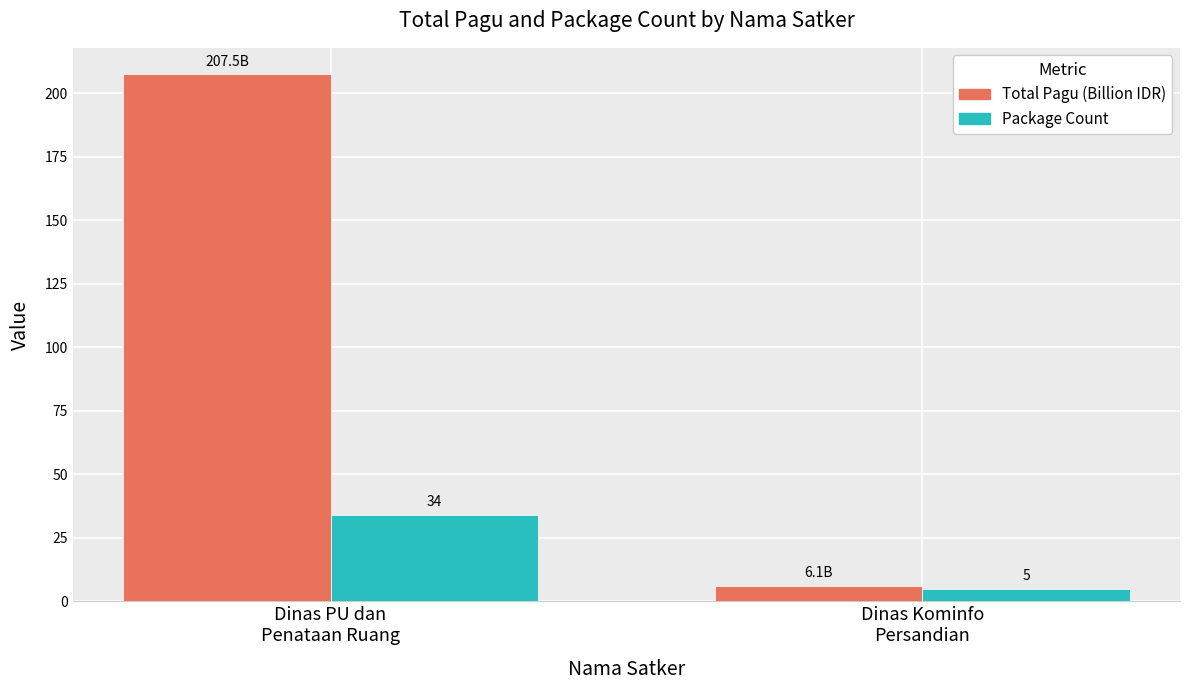

What is the total value across all series at Dinas Kominfo
Persandian?

11.1